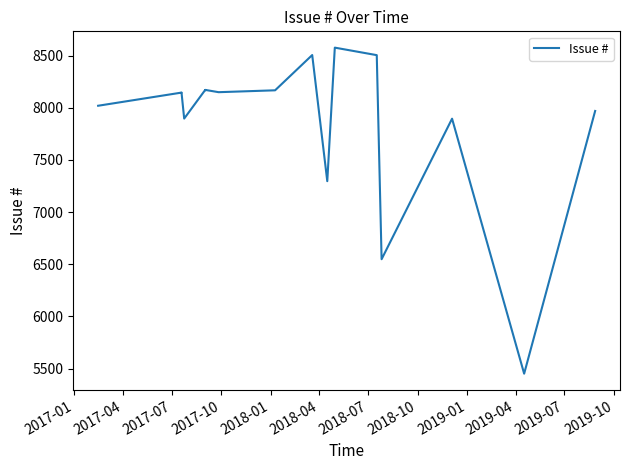

The value at 2018-01 is 8170. True or false?

True